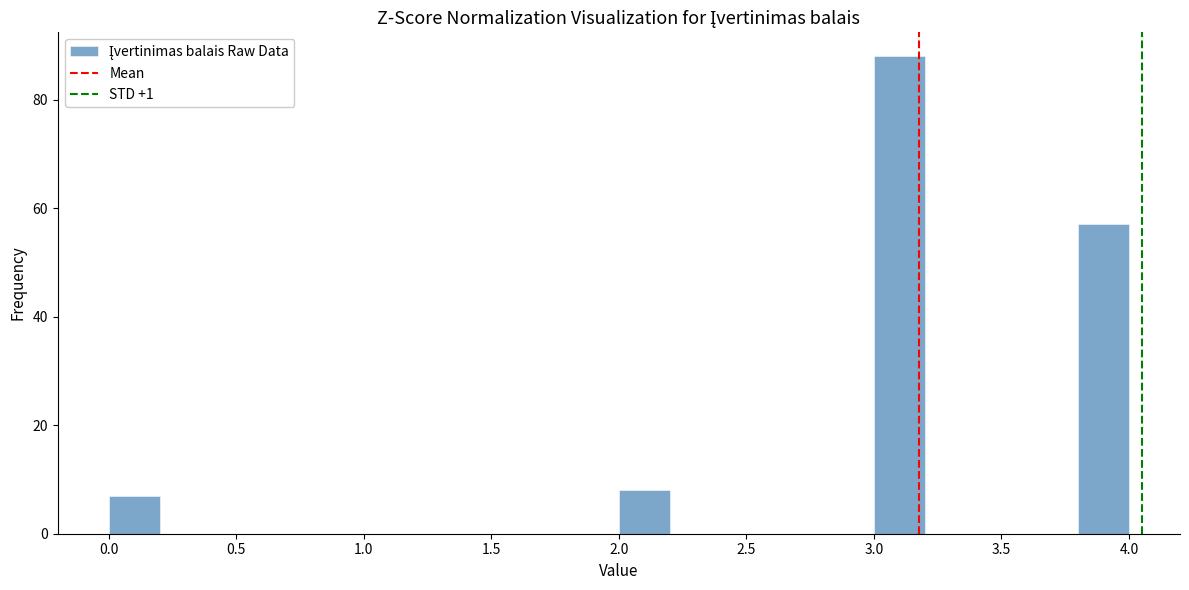

How tall is the bar that spans 3.0 to 3.2 on the x-axis? The values are not printed on the chart, so give them approximately, as read against the axis.

88